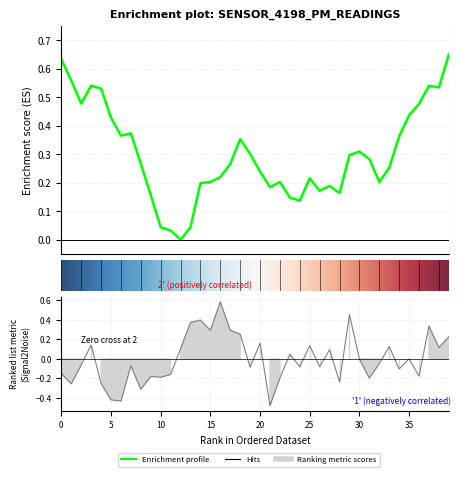

Is it true that the value at 00:45 is 0.4?

False